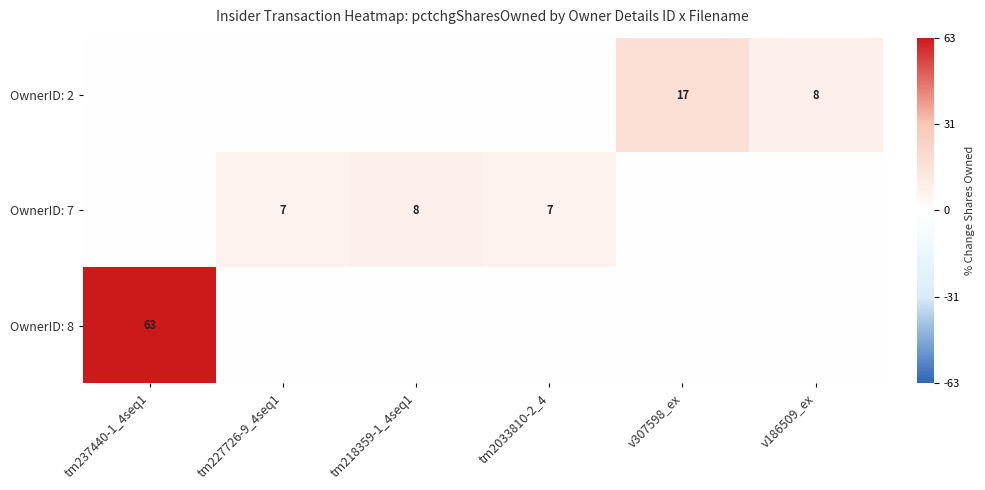

Is it true that OwnerID: 8 equals 94 at tm237440-1_4seq1?

False